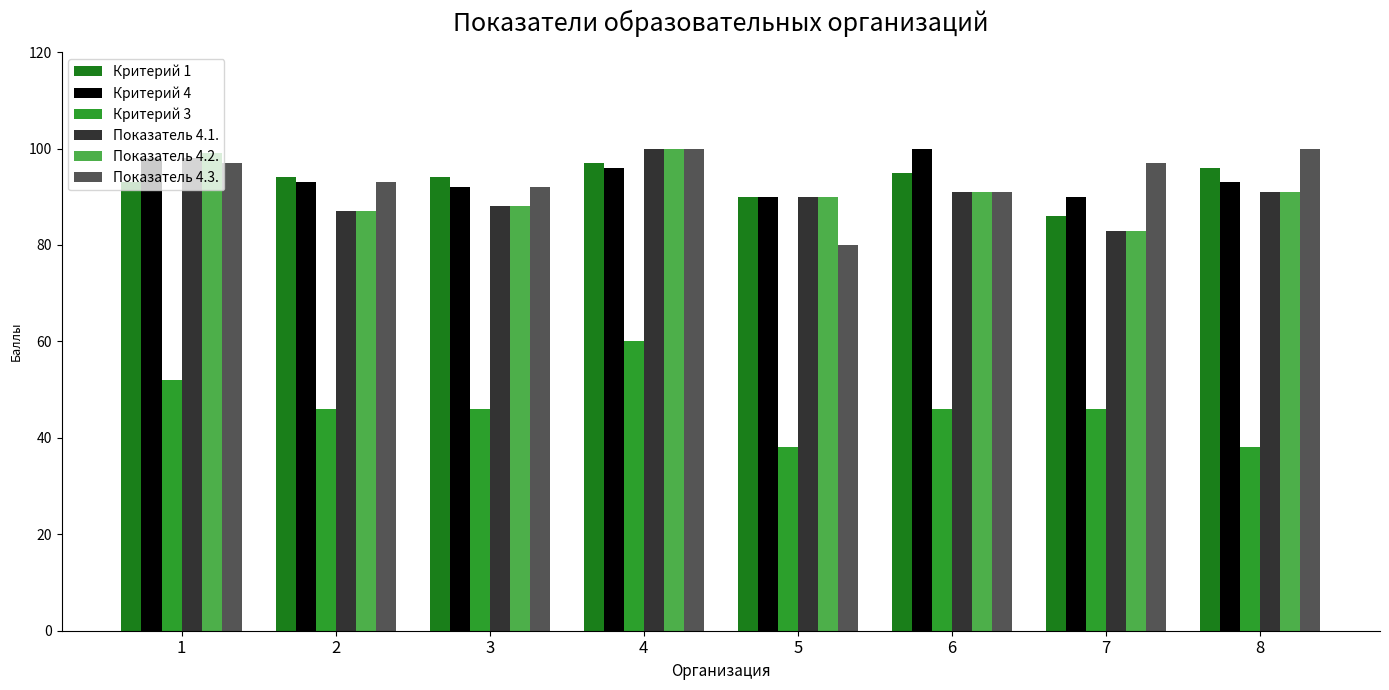

Is it true that Критерий 1 equals 53 at 5?

False